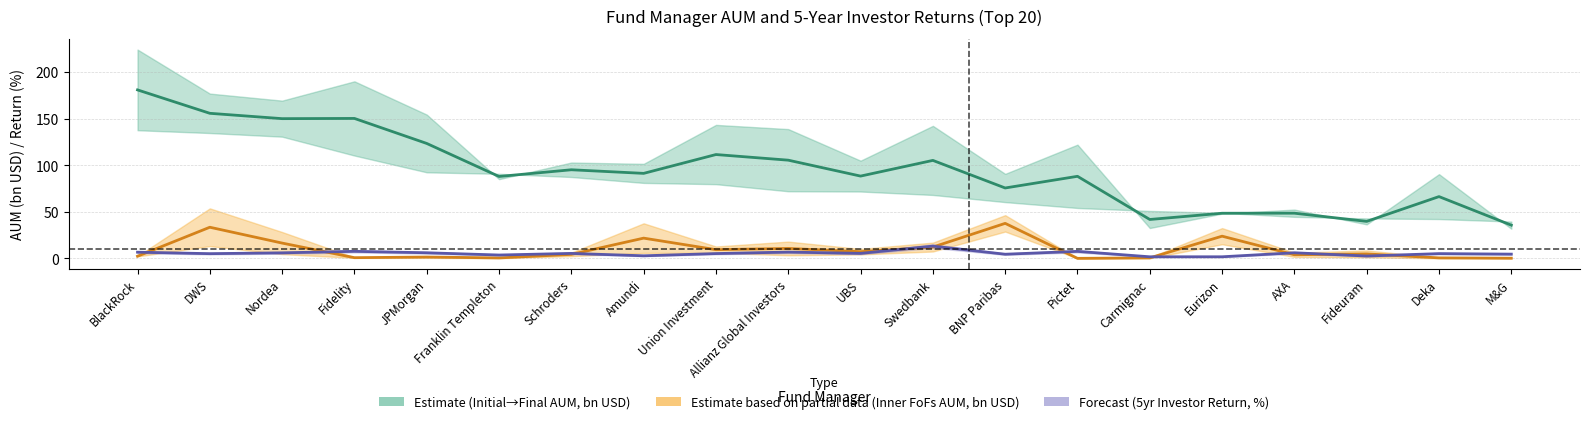

At which label is final_aum_inner_fofs closest to 18?

Nordea